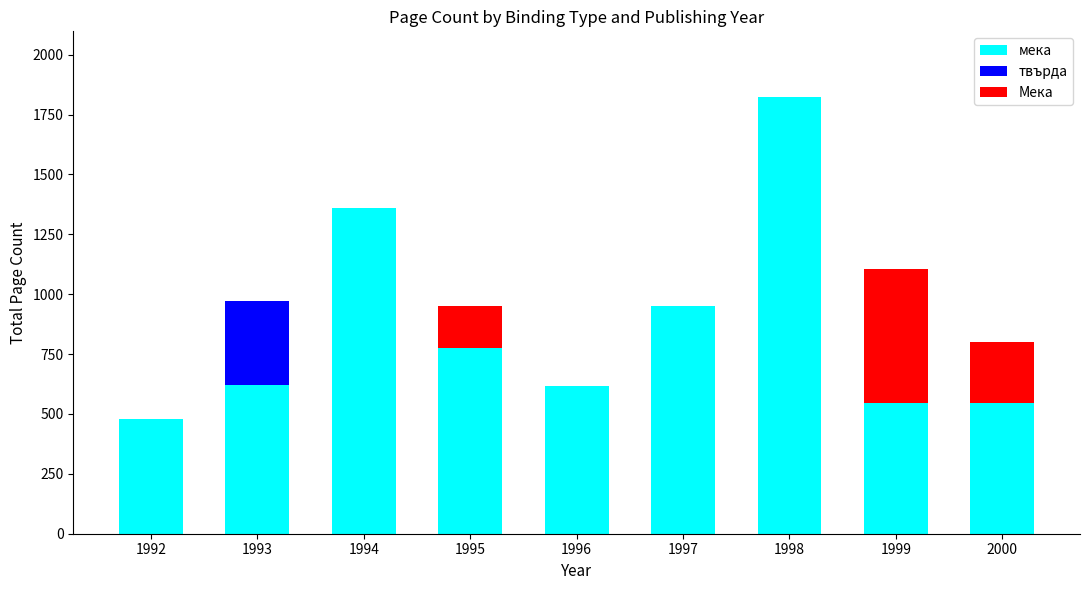

What is the total value across all series at 1997?

950